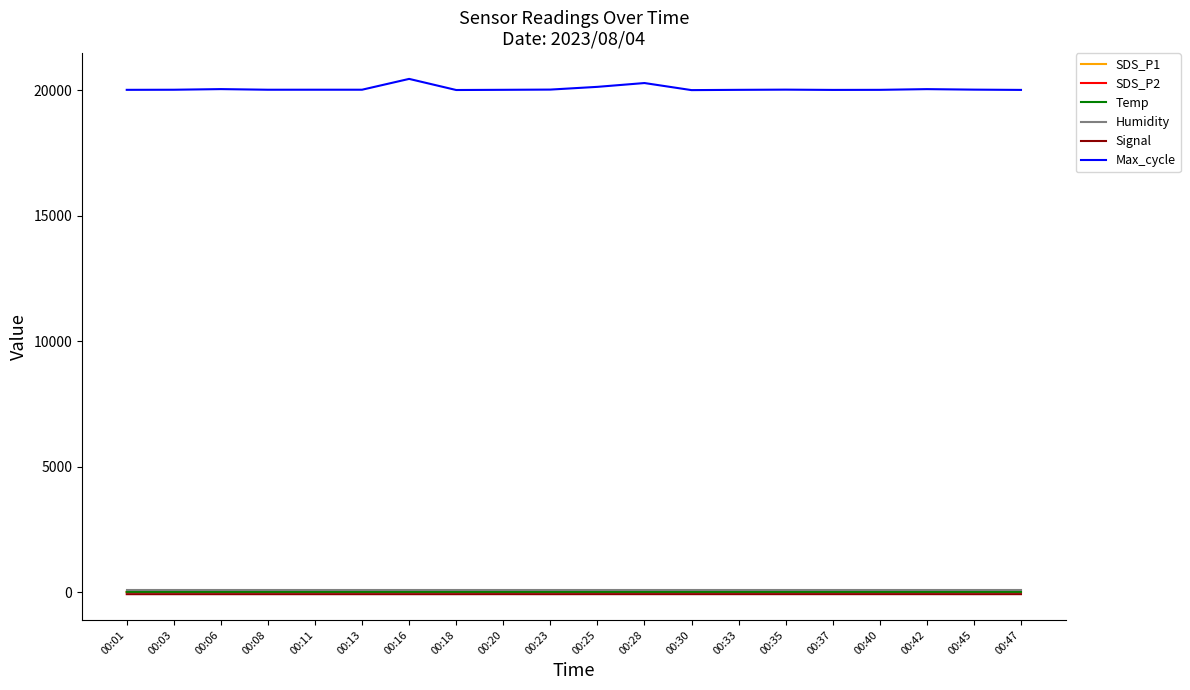

What is the difference between the maximum and minimum values in the Signal series?

1.0